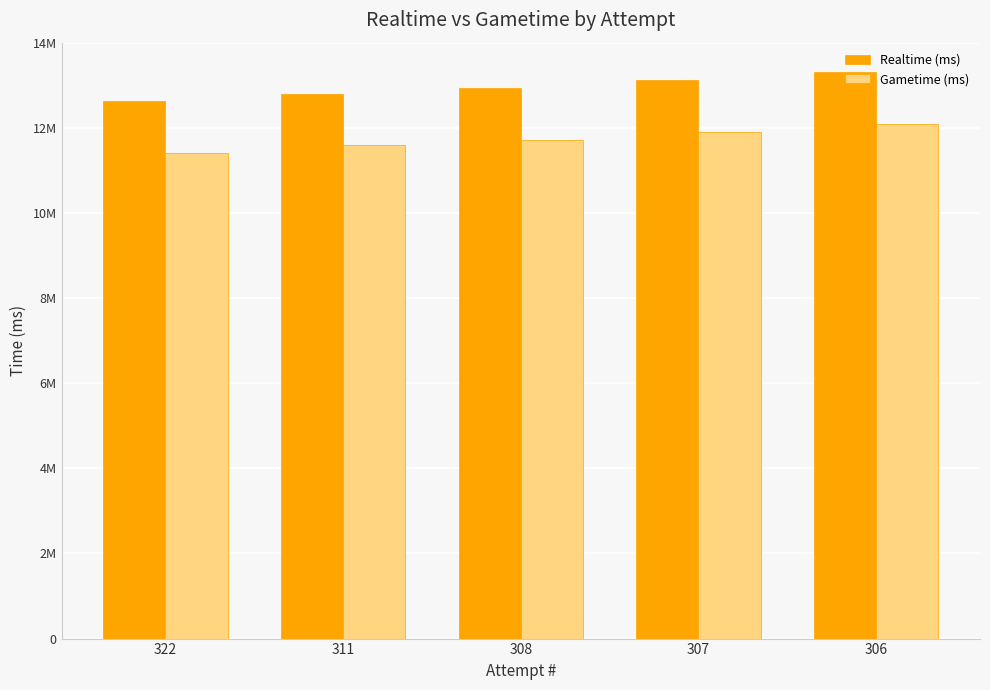

What are all the series names shown in the legend?

Realtime (ms), Gametime (ms)